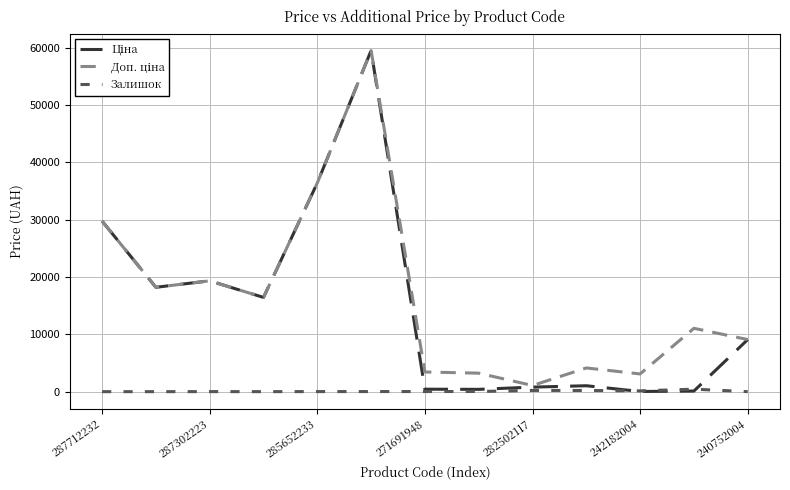

How many lines are shown in the chart?

3